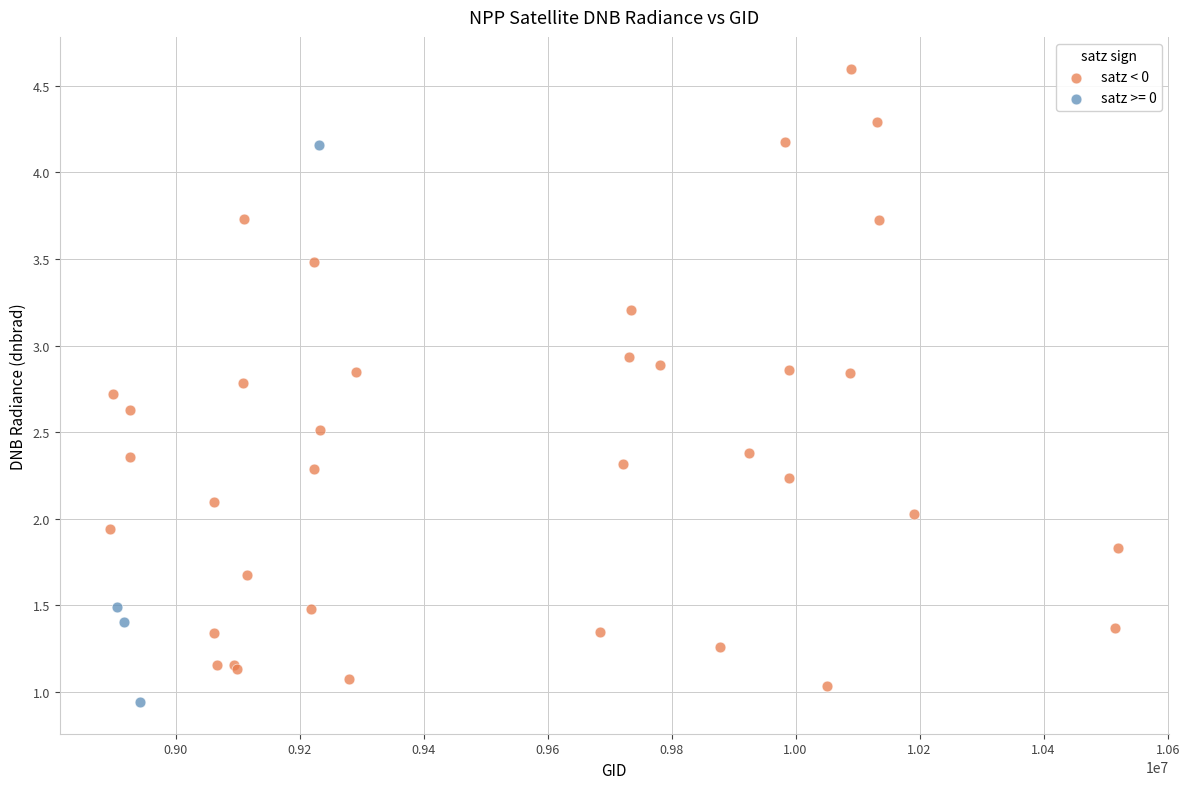

Which series has the largest Y range (max minus min)?

satz < 0